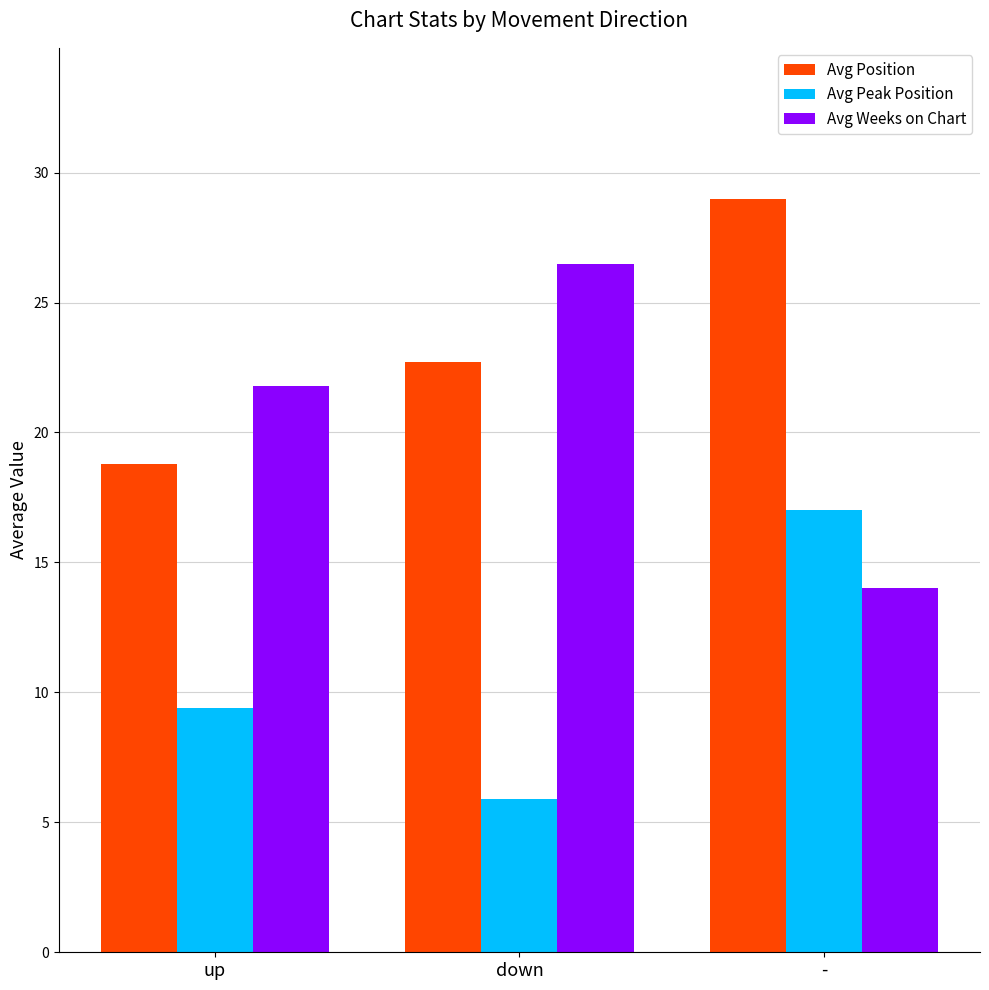

What is the difference between the highest and lowest values at down?

20.6